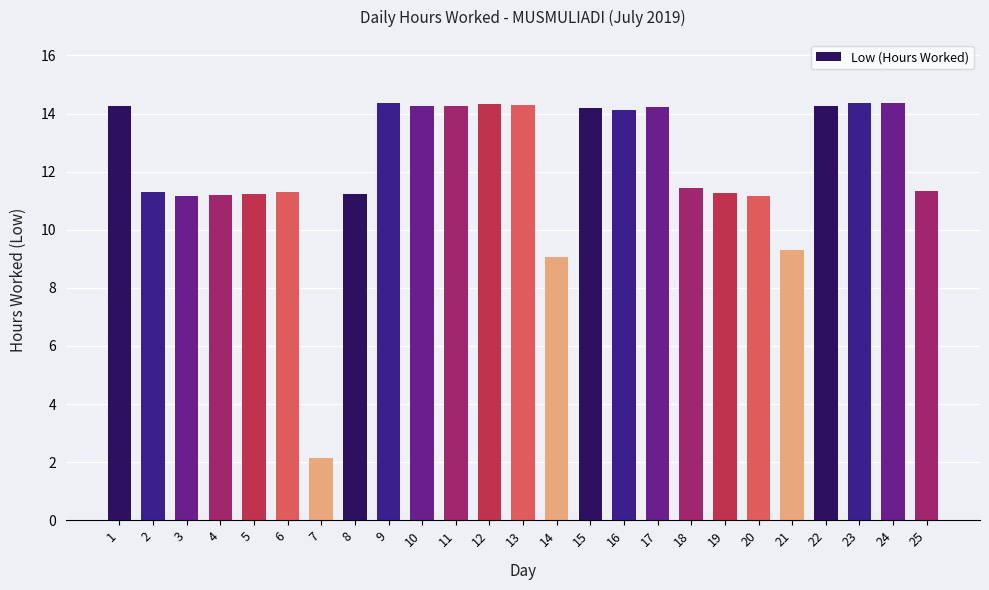

At which category does the chart reach its minimum across all series?

7